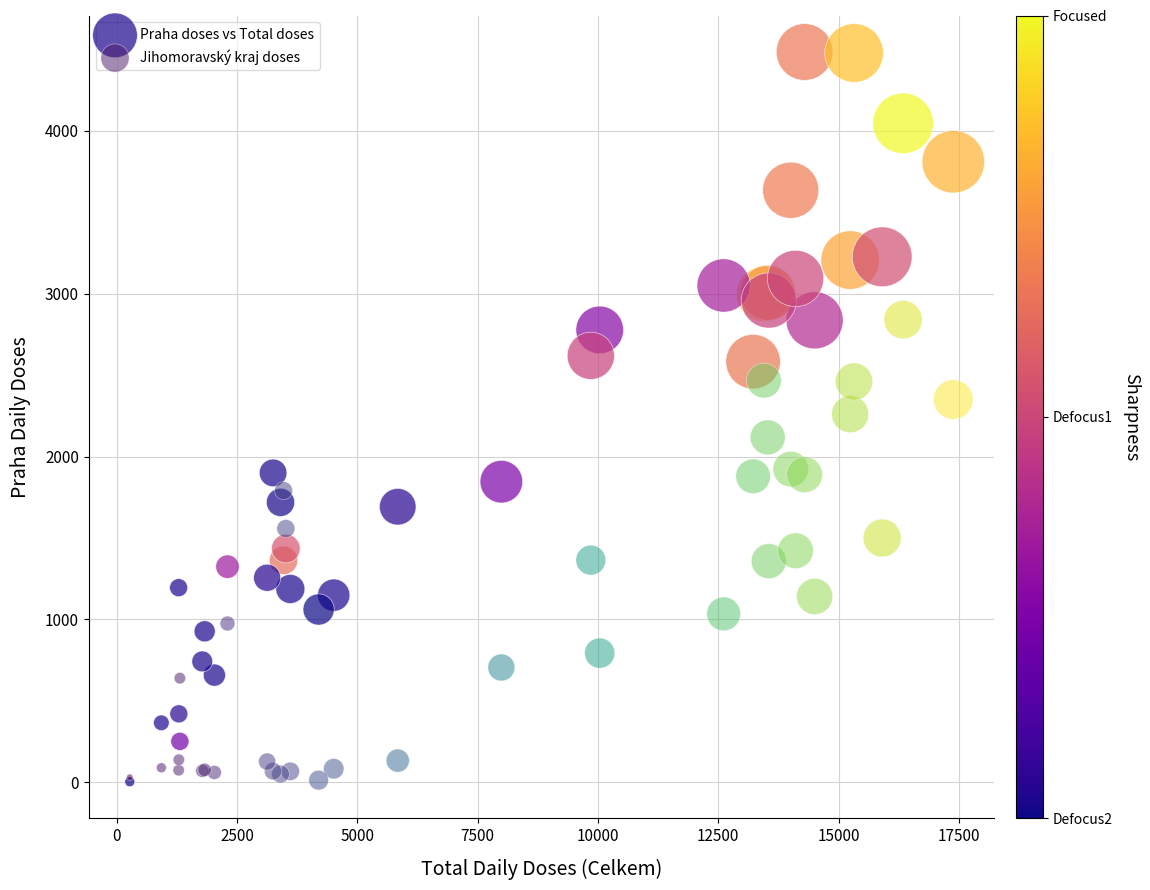

Which series has the widest spread of Y values?

Praha doses vs Total doses